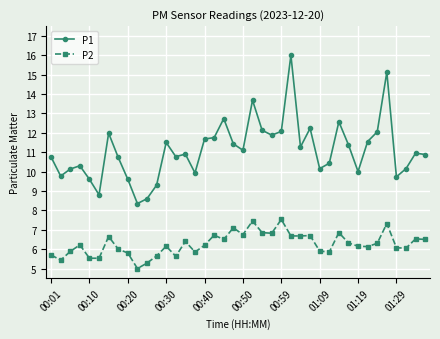

Which series has the largest range (max minus min)?

P1